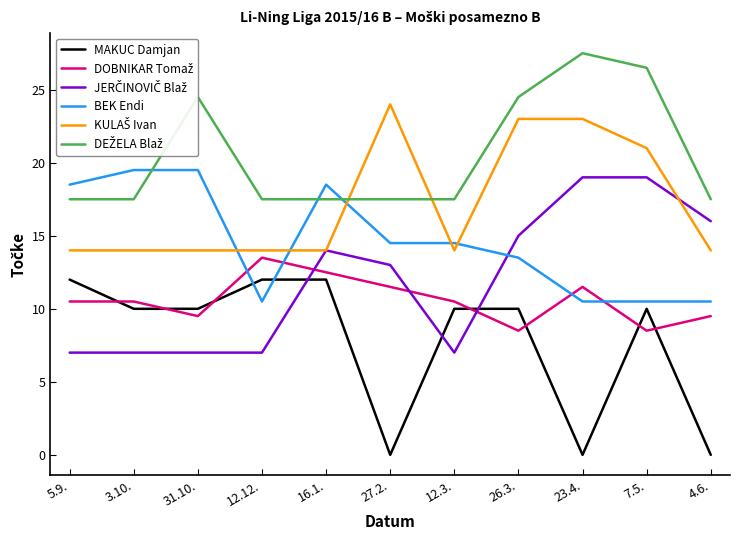

What is the greatest value displayed?

27.5